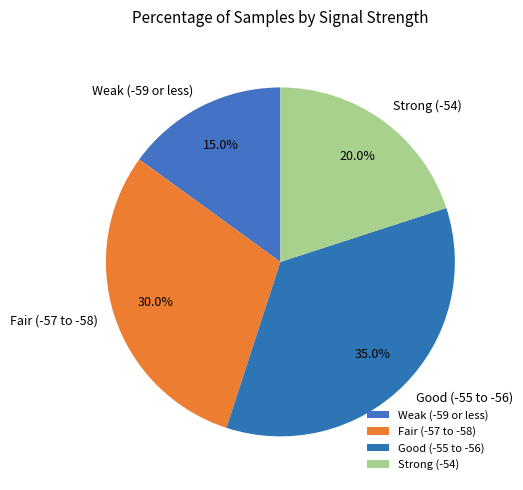

How many segments does this pie chart have?

4